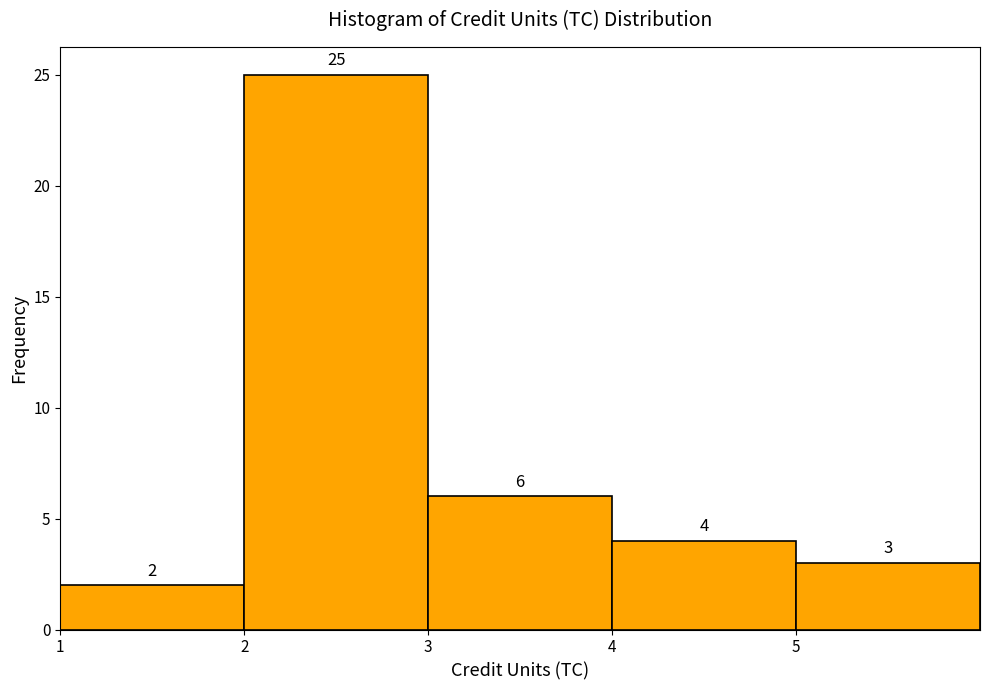

Over which range of the x-axis is the bar tallest?

2 to 3